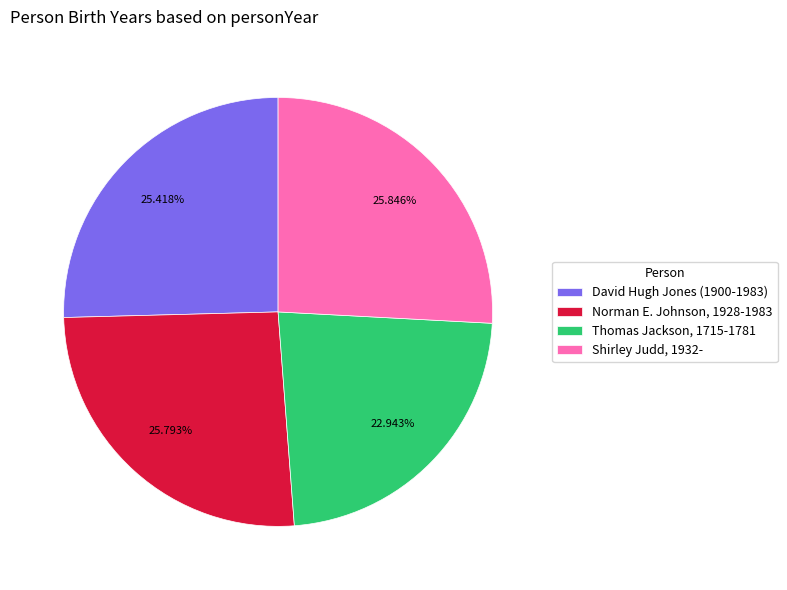

To the nearest percent, what portion does Shirley Judd, 1932- represent?

26%